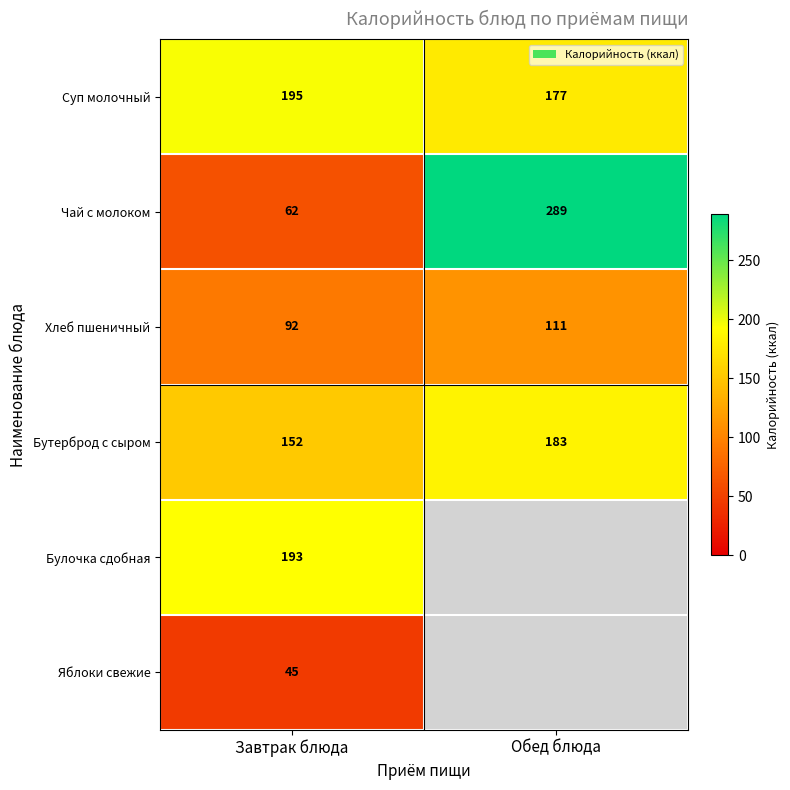

What is the sum of the Хлеб пшеничный values at Завтрак блюда and Обед блюда?

203